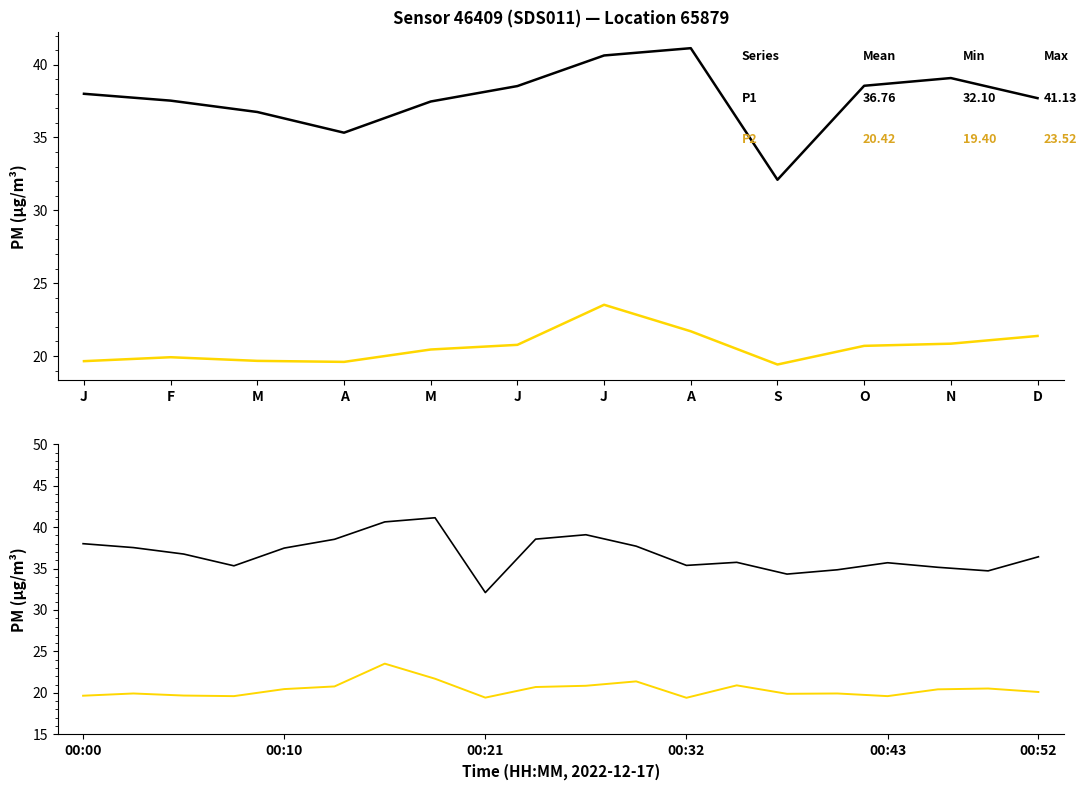

How many interior local valleys does the P1 series have?

5